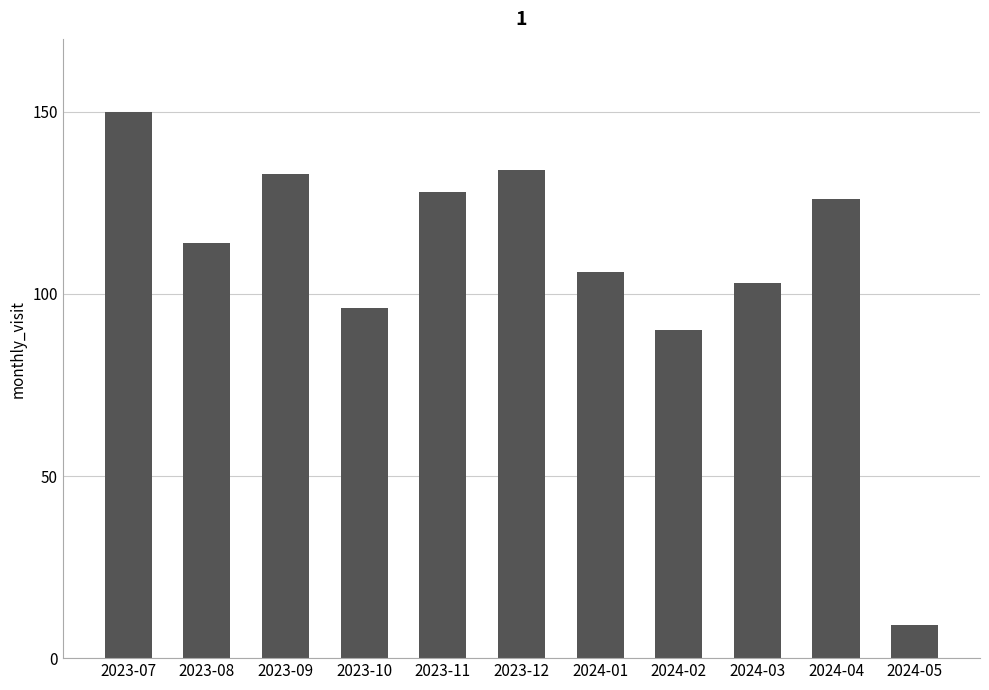

What is the maximum value shown in the chart?

150